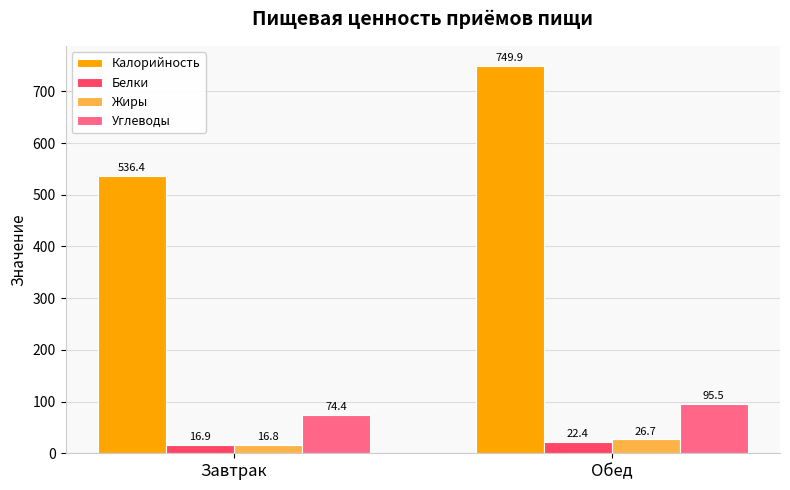

What is the greatest value displayed?

749.9